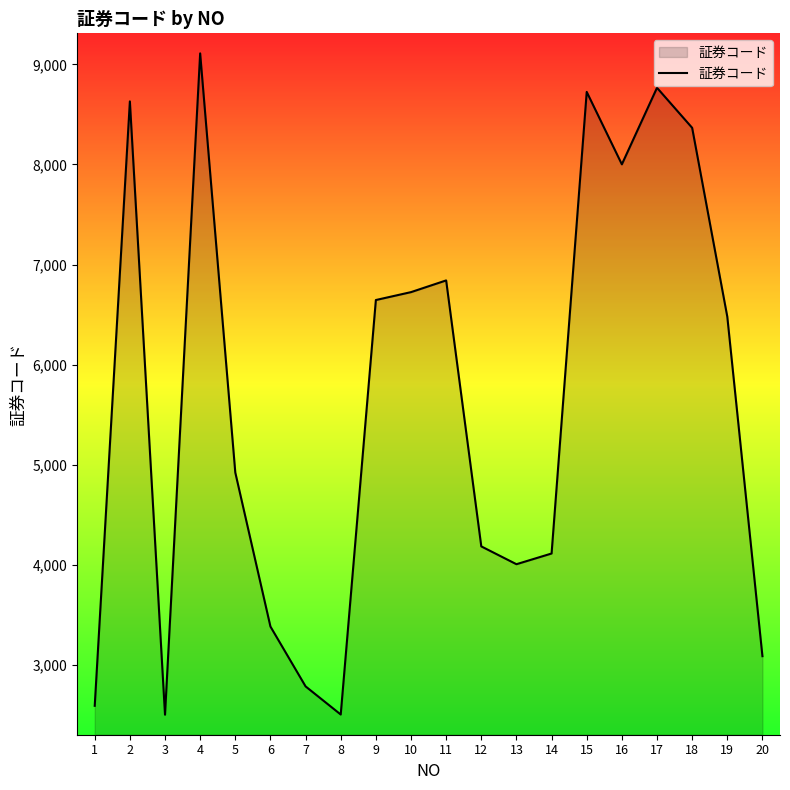

The chart shows a value of 1377 at 13. True or false?

False